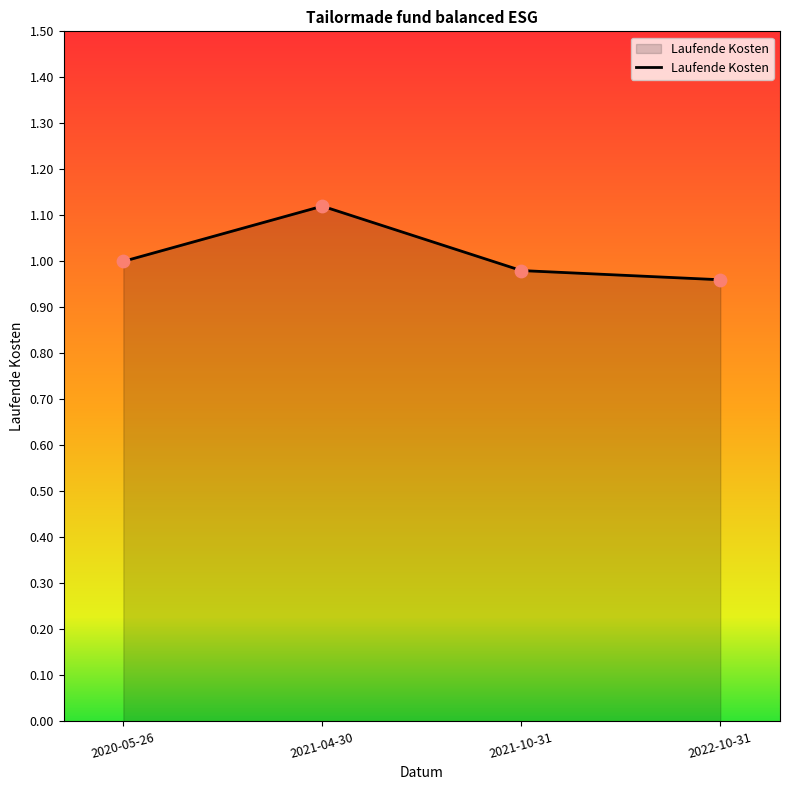

Between 2021-10-31 and 2021-04-30, which is larger?

2021-04-30